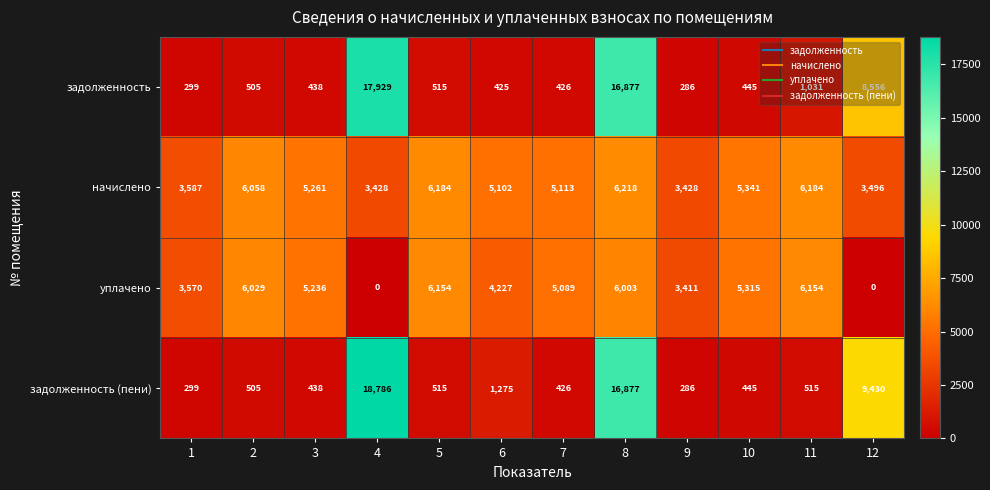

What is the difference between the second highest and second lowest values in the уплачено series?

6154